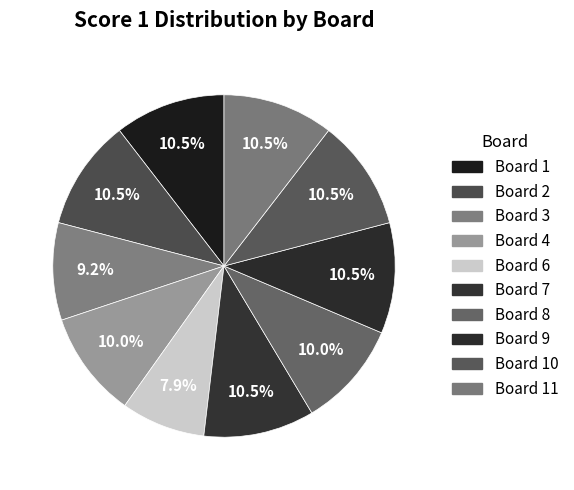

Count the number of slices in the pie.

10